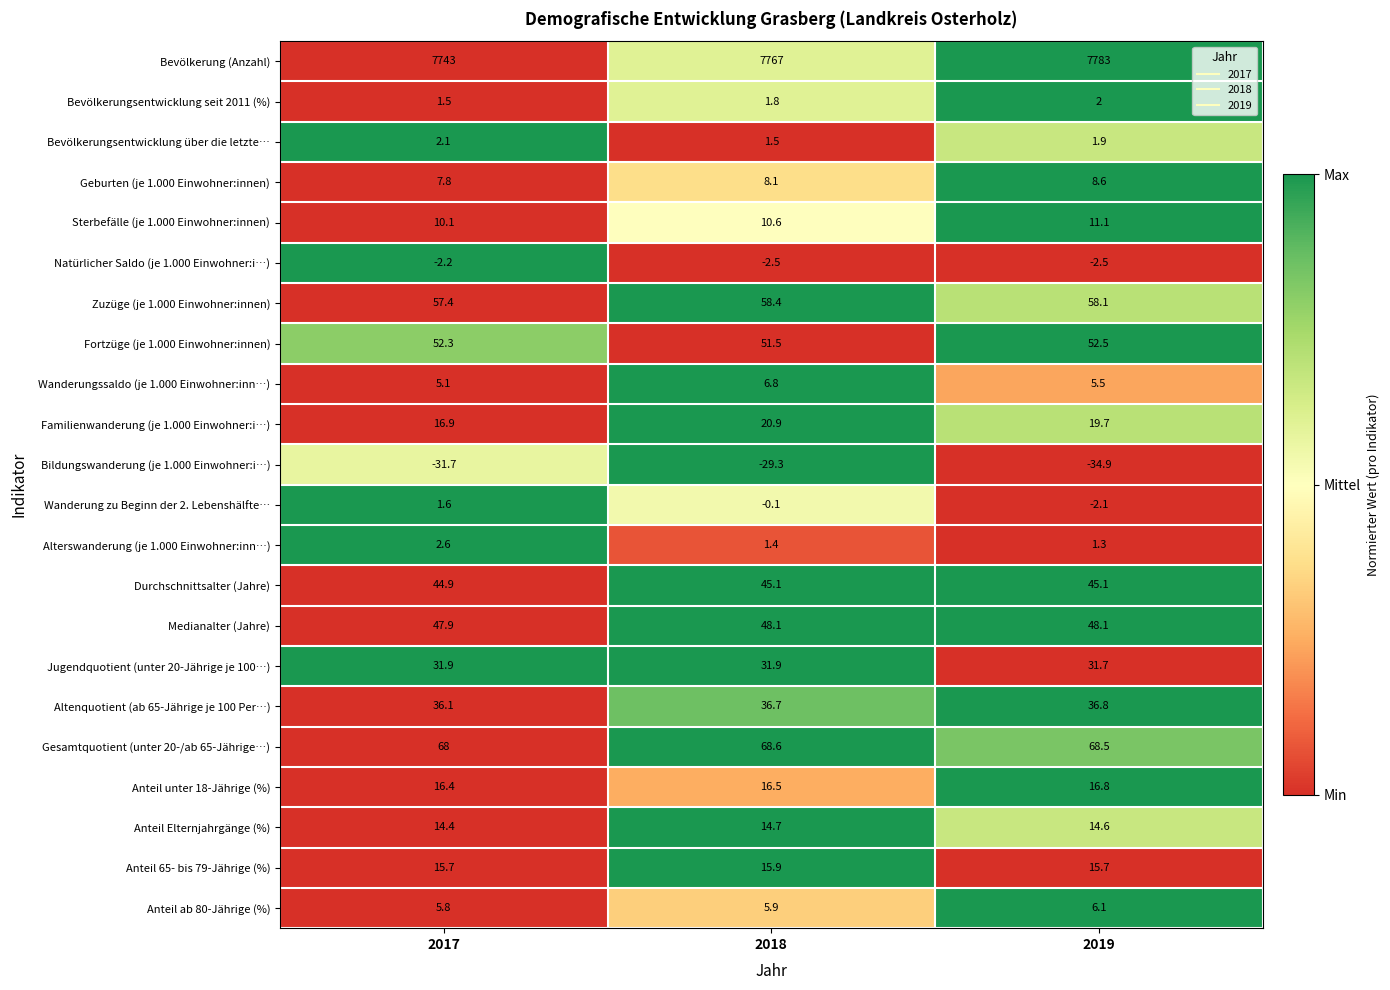

How many categories are shown in the chart?

3